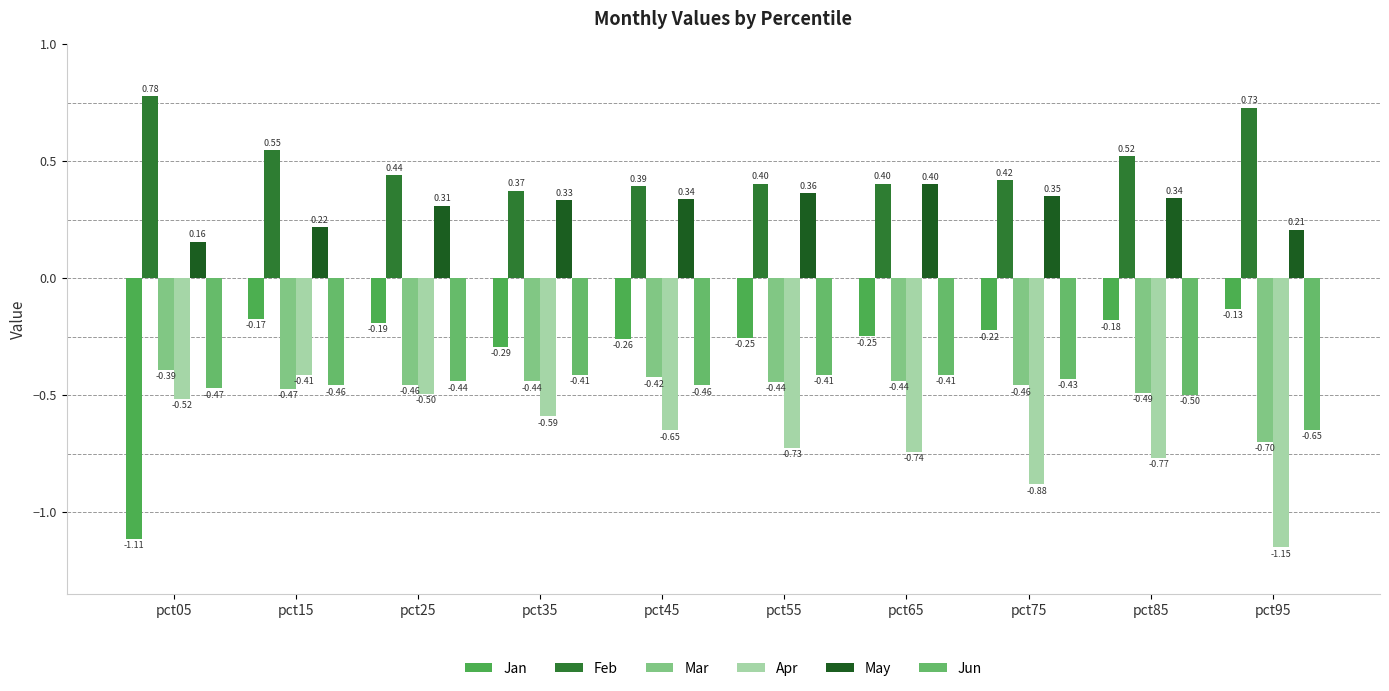

Which category has the highest value across all series?

pct05